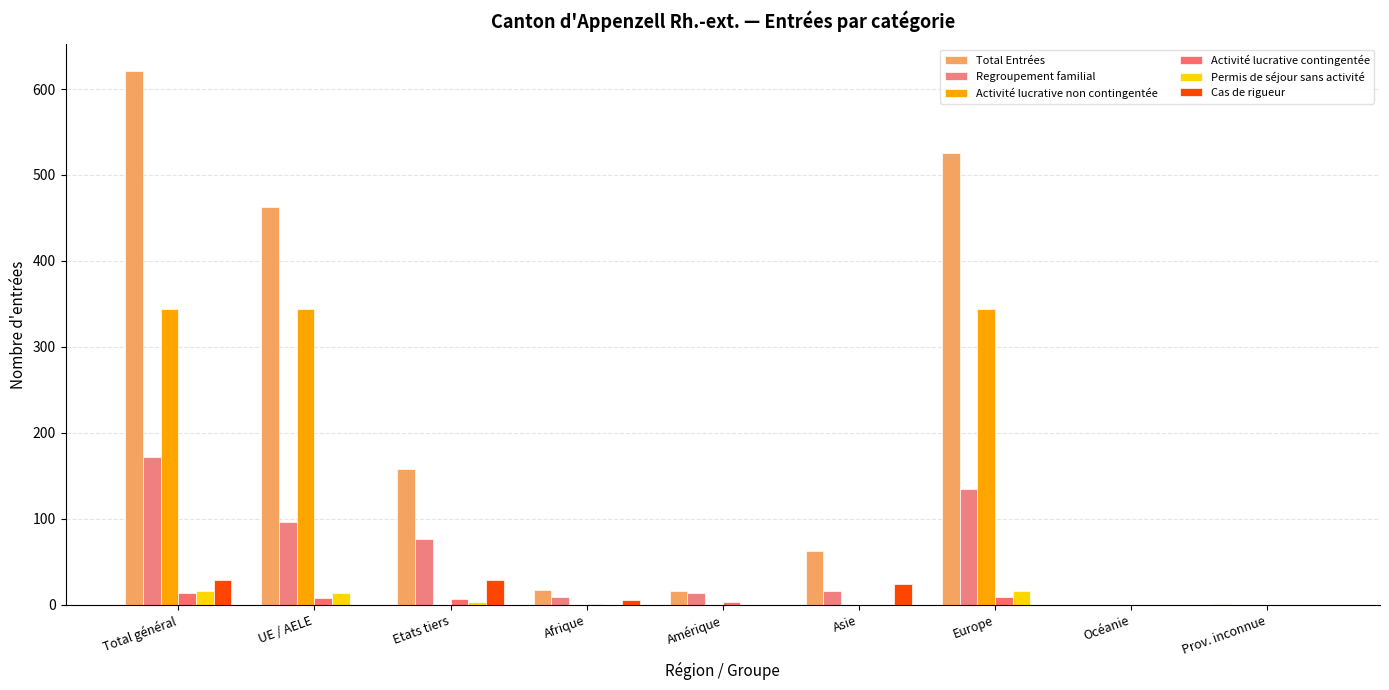

The Total Entrées series shows 302 at Océanie. True or false?

False